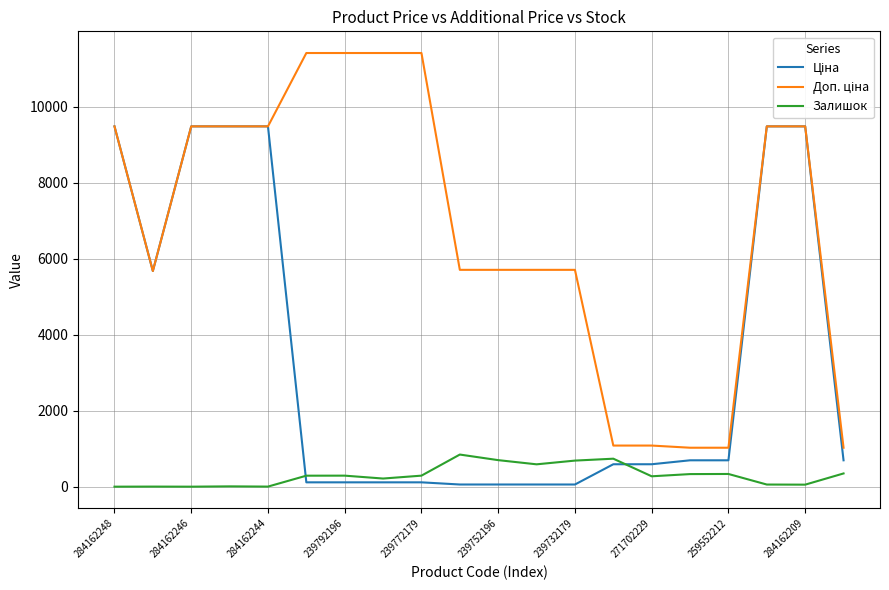

What is the maximum value shown in the chart?

11410.0